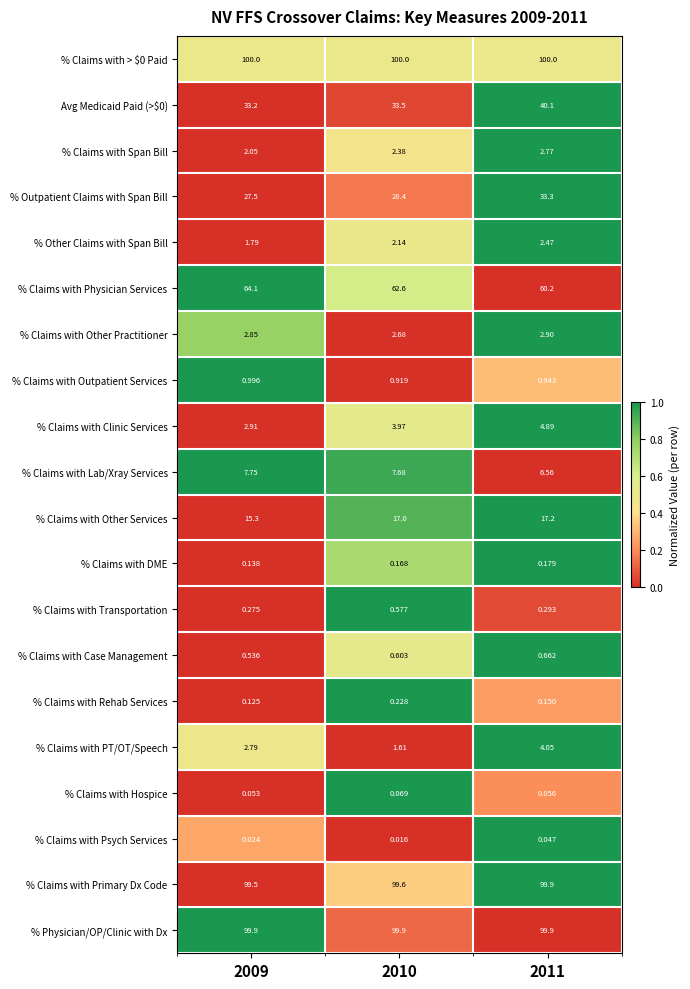

Is the value of % Claims with Other Practitioner at 2011 greater than the value of % Claims with PT/OT/Speech at 2009?

Yes